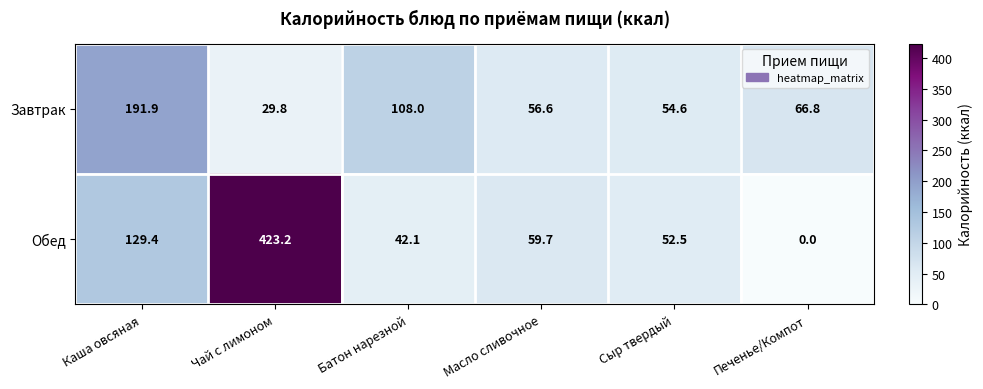

Reading left to right, what are all the values shown in this chart?

Завтрак: Каша овсяная=191.9	Чай с лимоном=29.8	Батон нарезной=108.0	Масло сливочное=56.6	Сыр твердый=54.6	Печенье/Компот=66.8
Обед: Каша овсяная=129.4	Чай с лимоном=423.2	Батон нарезной=42.1	Масло сливочное=59.7	Сыр твердый=52.5	Печенье/Компот=0.0